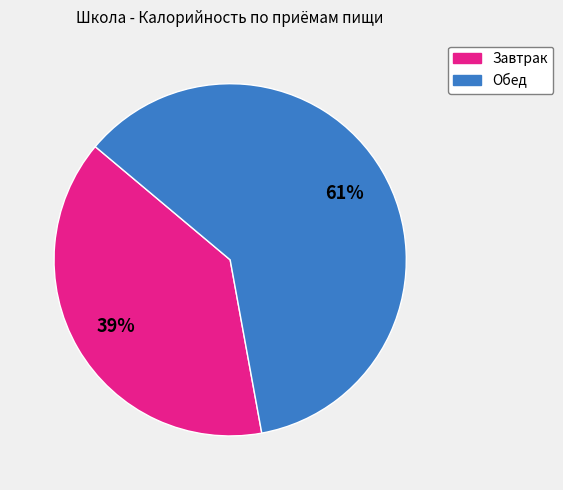

The Обед slice represents 61% of the pie. True or false?

True